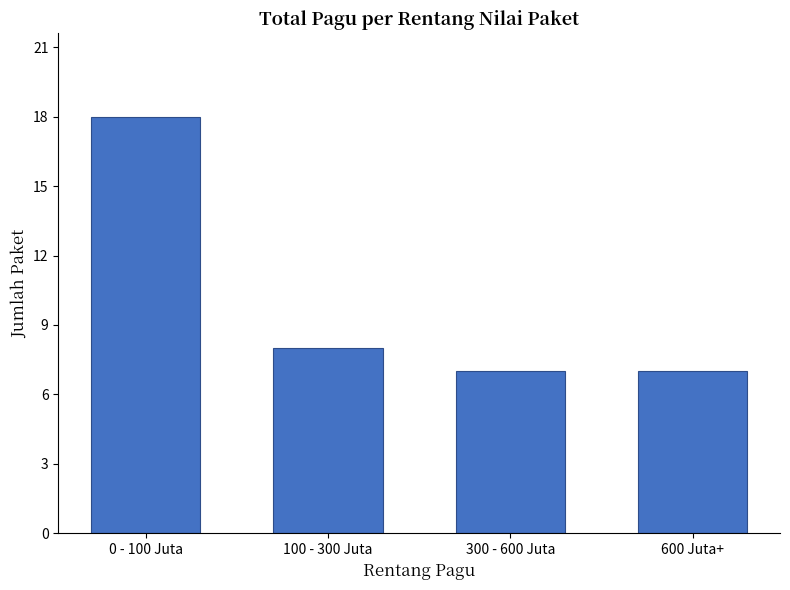

What is the difference between the values at 0 - 100 Juta and 600 Juta+?

11